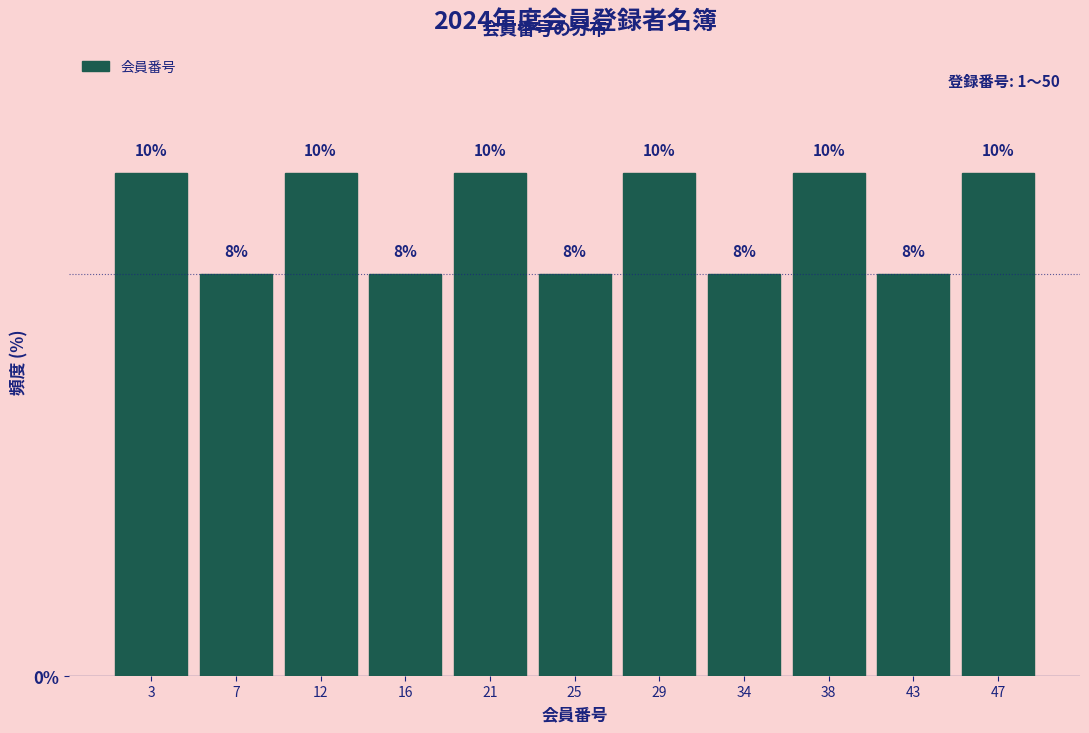

Reading right to left, what are all the values shown in this chart?

47=10	43=8	38=10	34=8	29=10	25=8	21=10	16=8	12=10	7=8	3=10